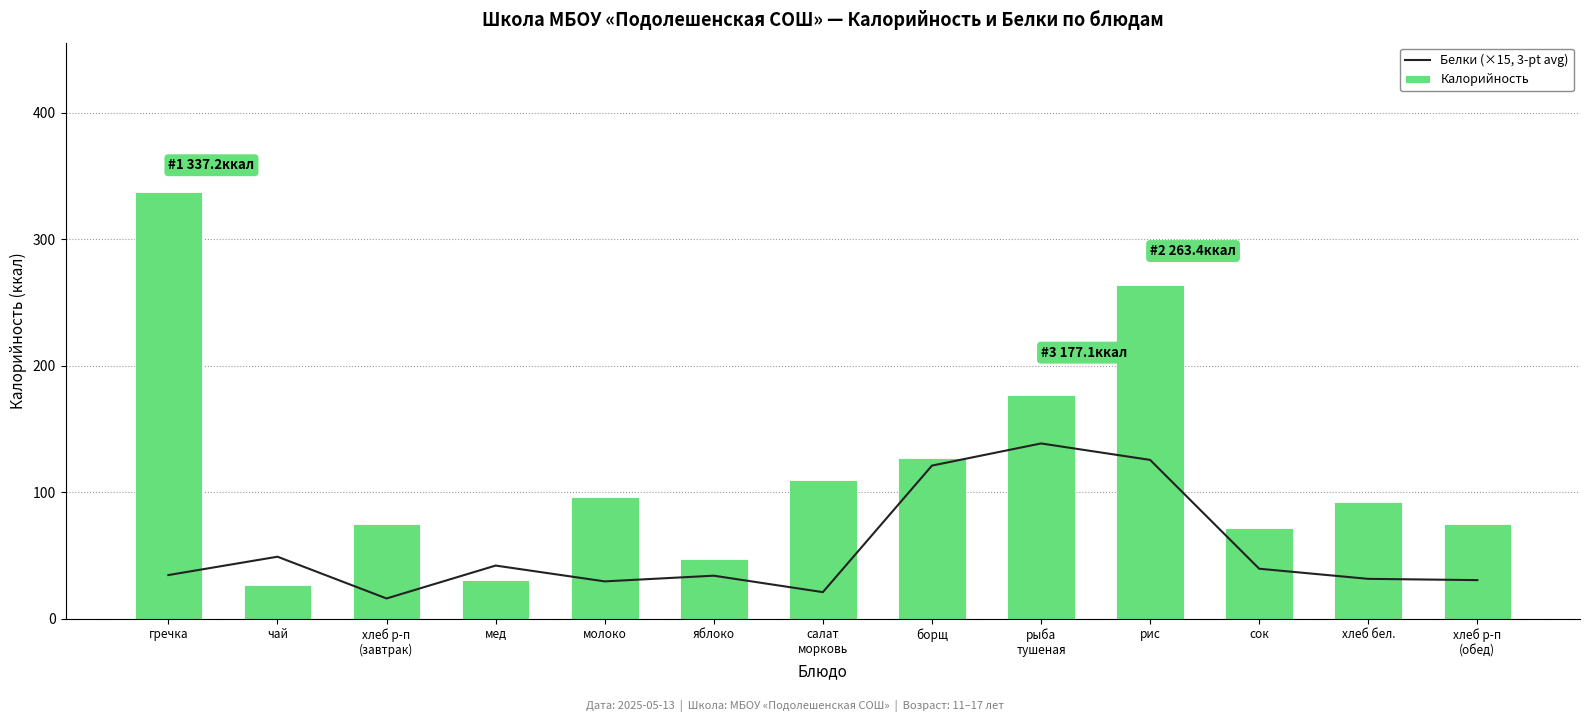

Between рис and хлеб бел., which is larger?

рис